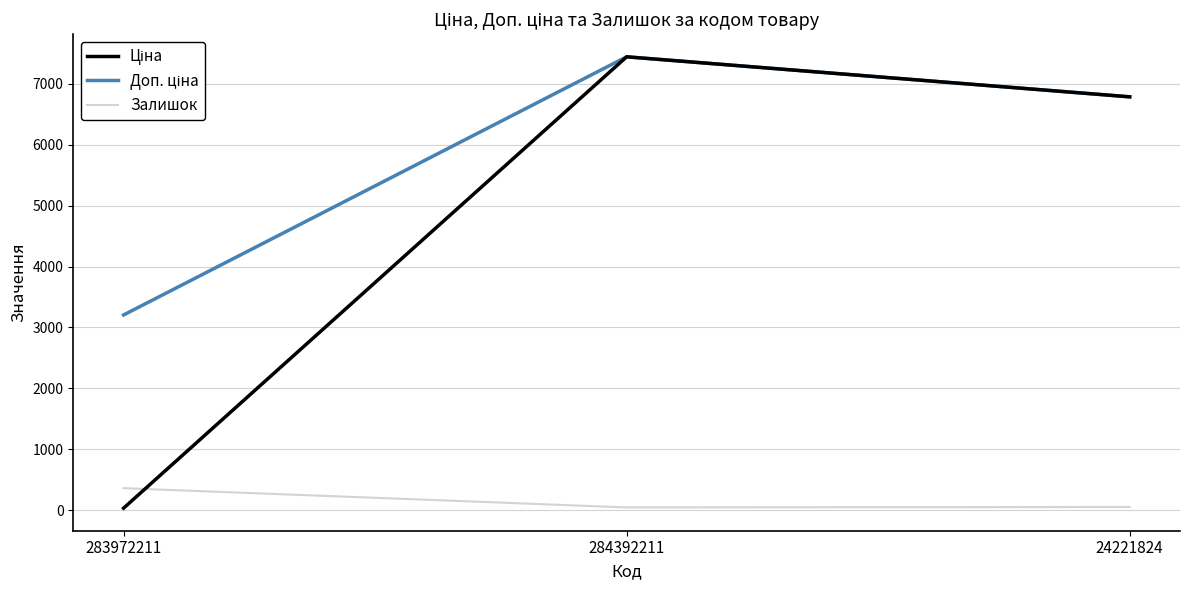

At which category is the sum across all series the highest?

284392211